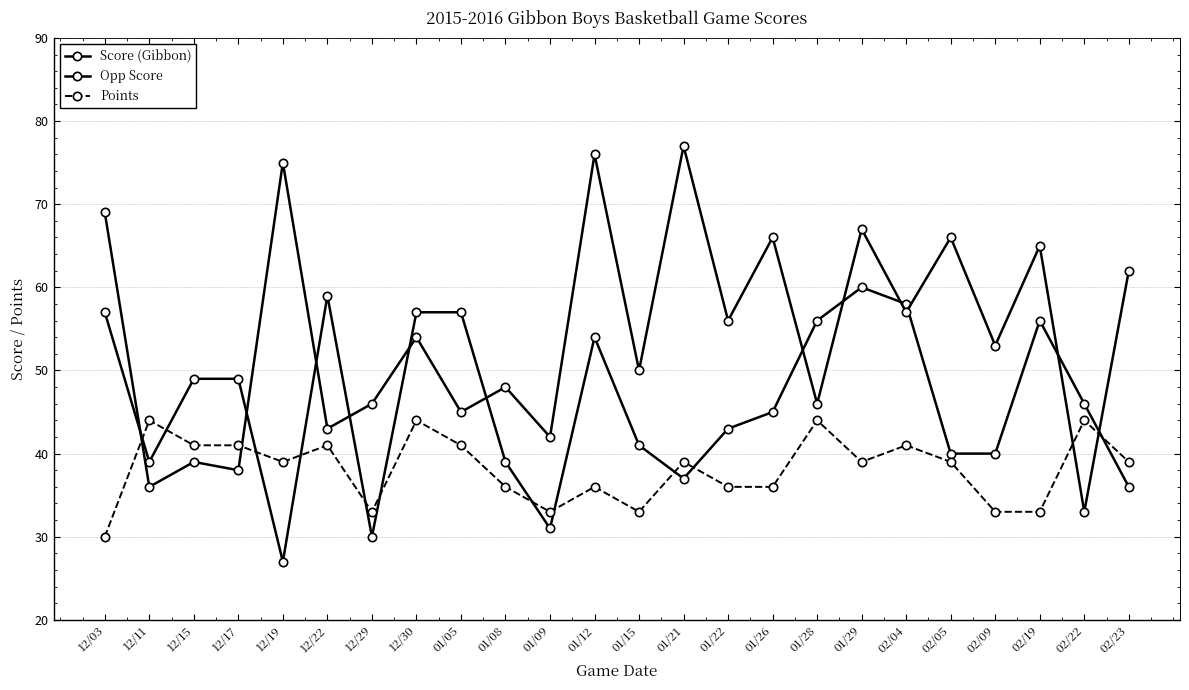

Reading left to right, list all the values displayed in this chart.

Score (Gibbon): 57	39	49	49	27	59	30	57	57	39	31	54	41	37	43	45	56	60	58	40	40	56	46	36
Opp Score: 69	36	39	38	75	43	46	54	45	48	42	76	50	77	56	66	46	67	57	66	53	65	33	62
Points: 30	44	41	41	39	41	33	44	41	36	33	36	33	39	36	36	44	39	41	39	33	33	44	39